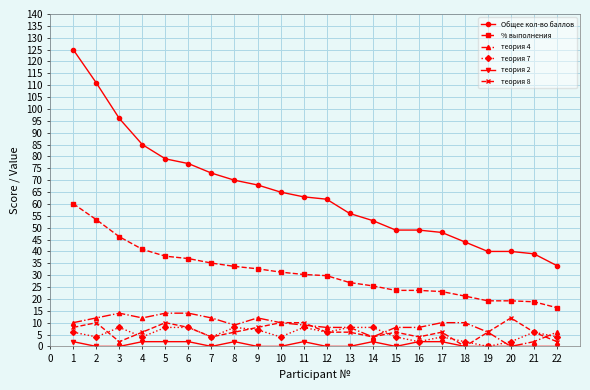

True or false: теория 7 has more than 1 points higher than both neighbors.

True